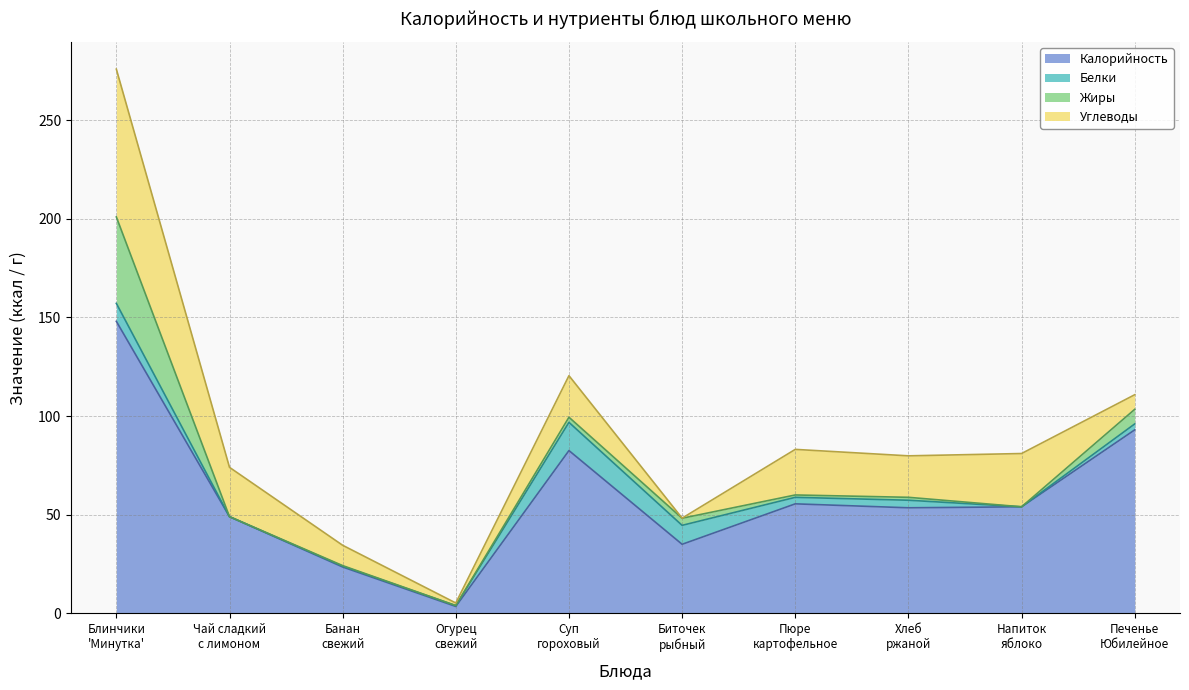

In Жиры, how many points are lower than both neighbors (excluding endpoints)?

4